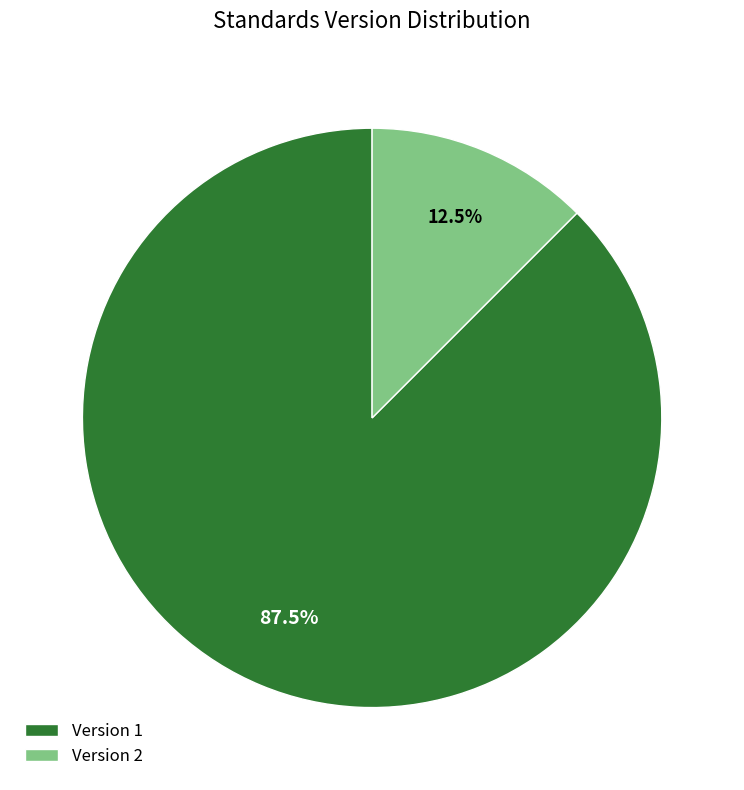

Does Version 2 represent more than half of the total?

No